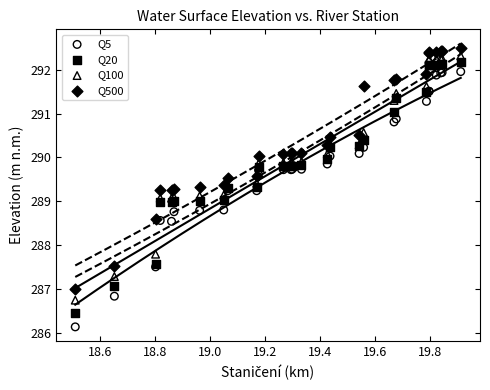

Which series has the largest Y range (max minus min)?

Q5